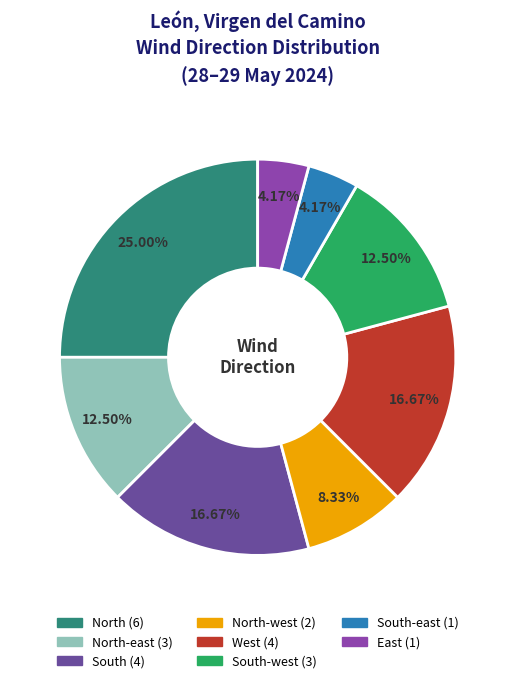

Is there any slice that represents more than half of the pie?

No